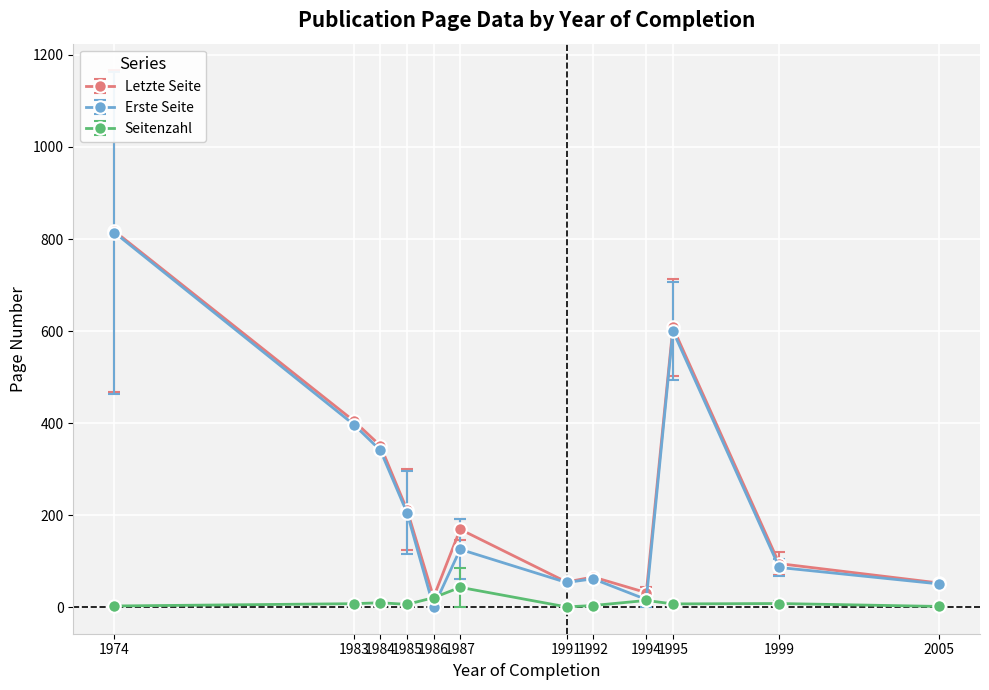

What is the maximum value shown in the chart?

817.0